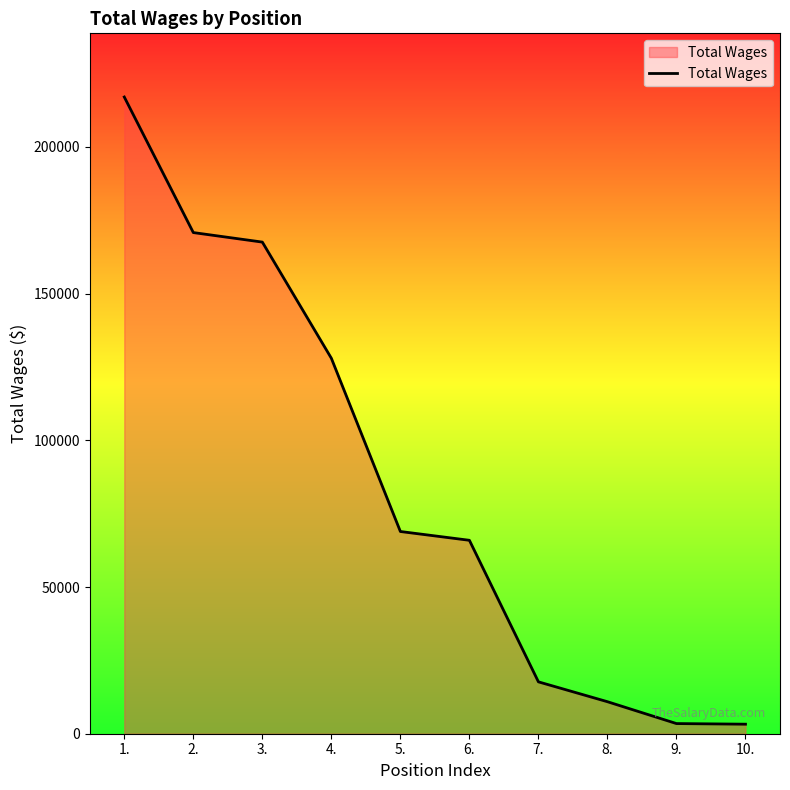

What is the ratio of the value at 8. to the value at 5.?

0.2